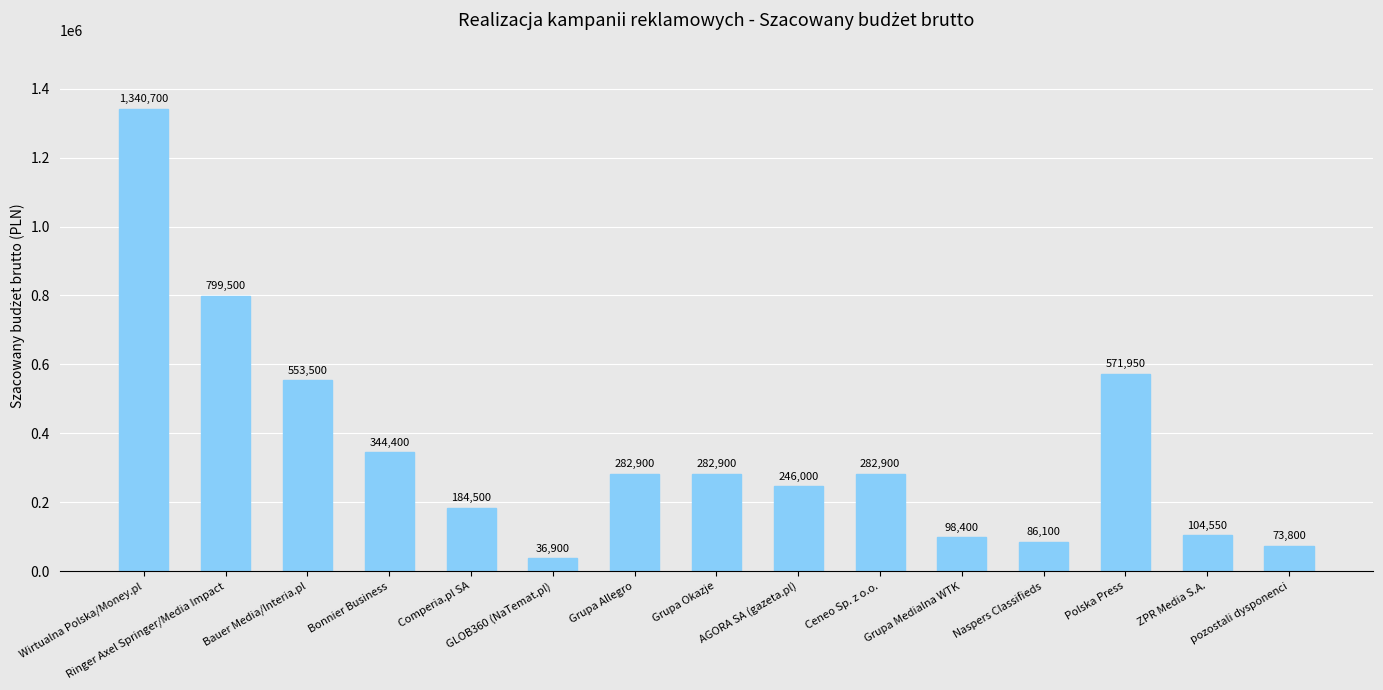

Does the chart contain any negative values?

No